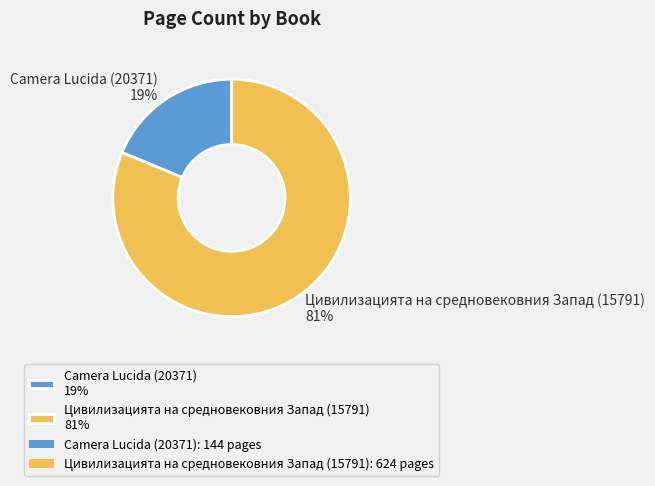

Count the number of slices in the pie.

2